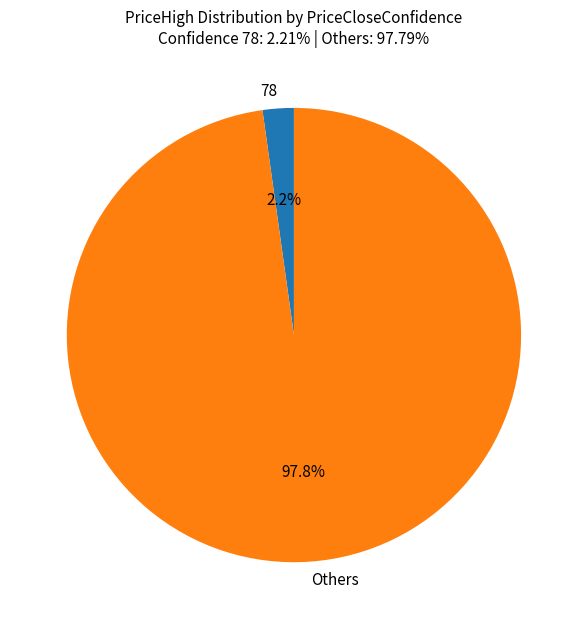

Which slice is the largest?

Others